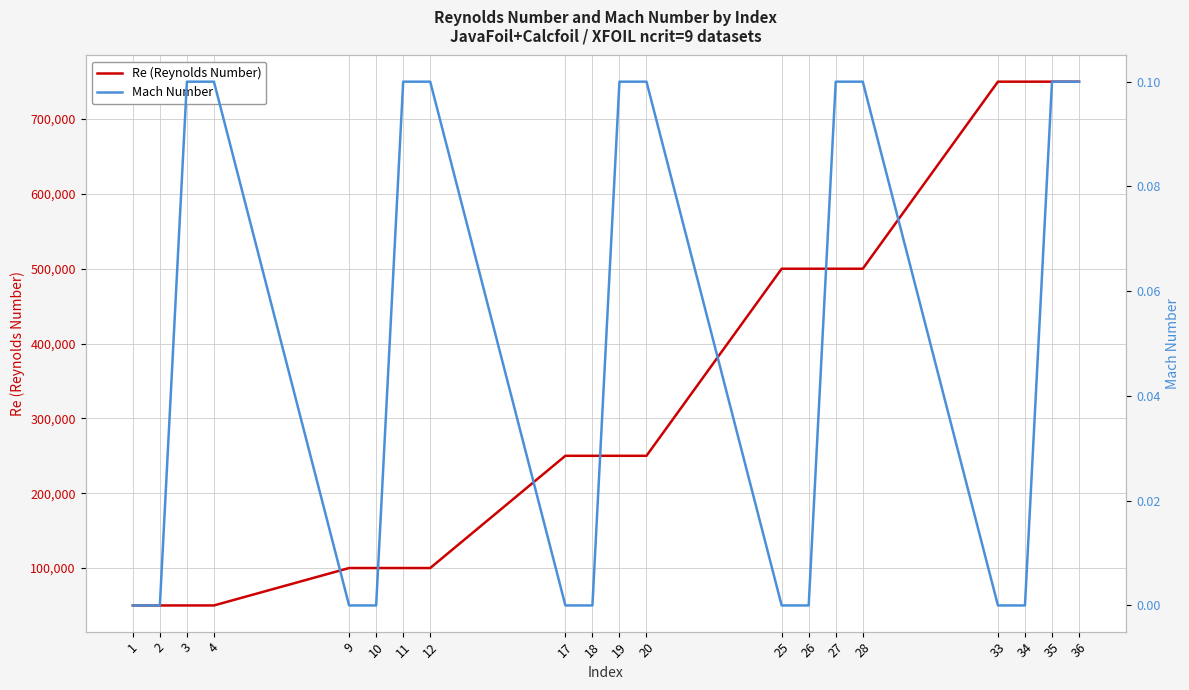

Does the chart display data point markers on the line(s)?

No